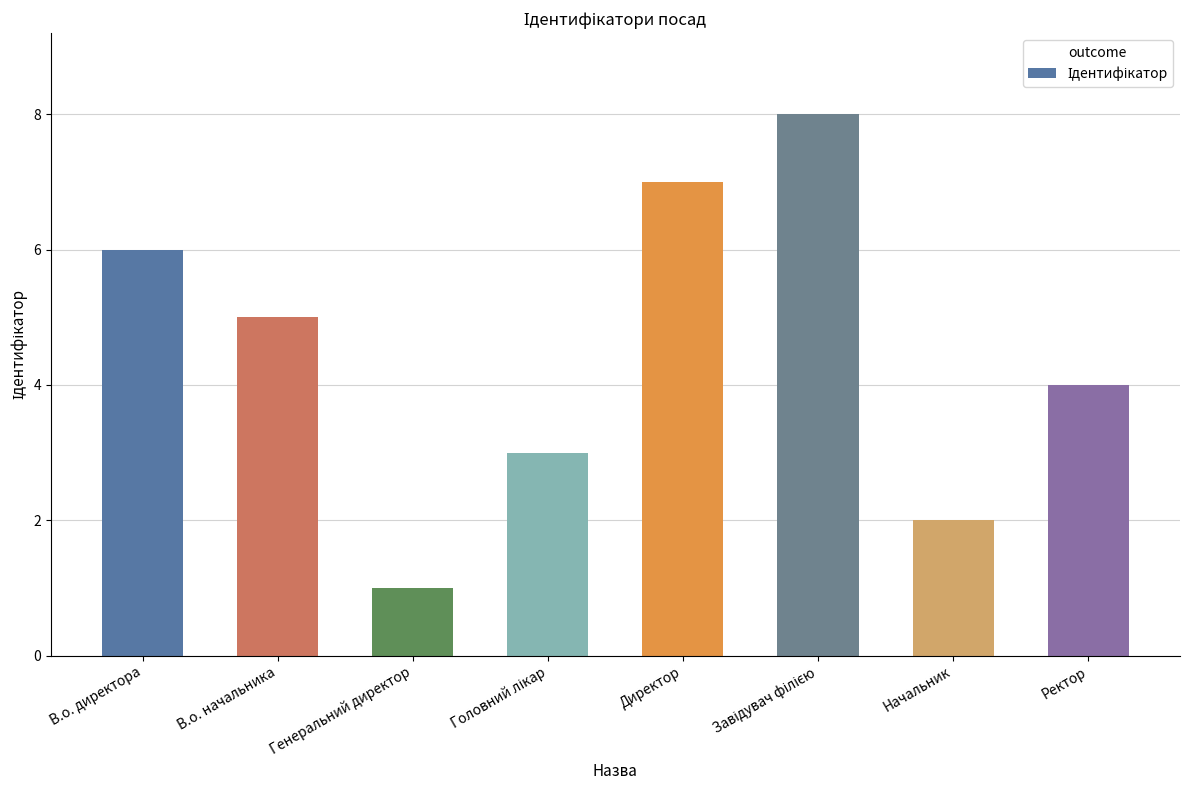

What is the change in value from Генеральний директор to Ректор?

+3